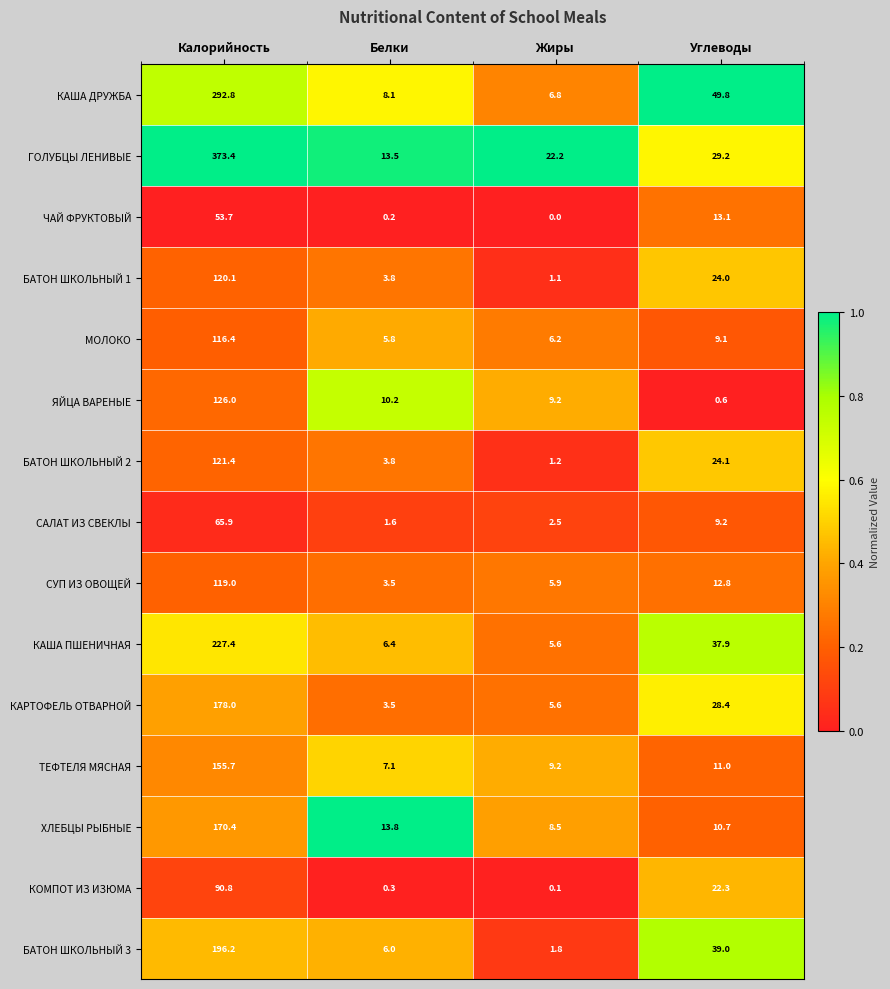

Which category has the highest value across all series?

Калорийность